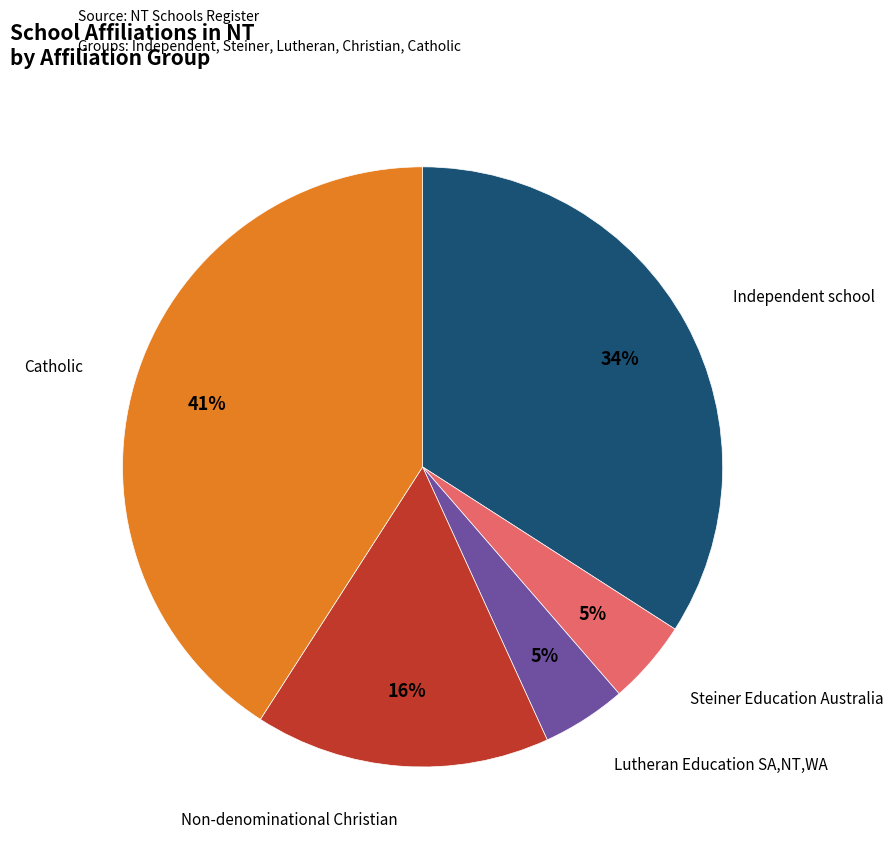

Is there any slice that represents more than half of the pie?

No